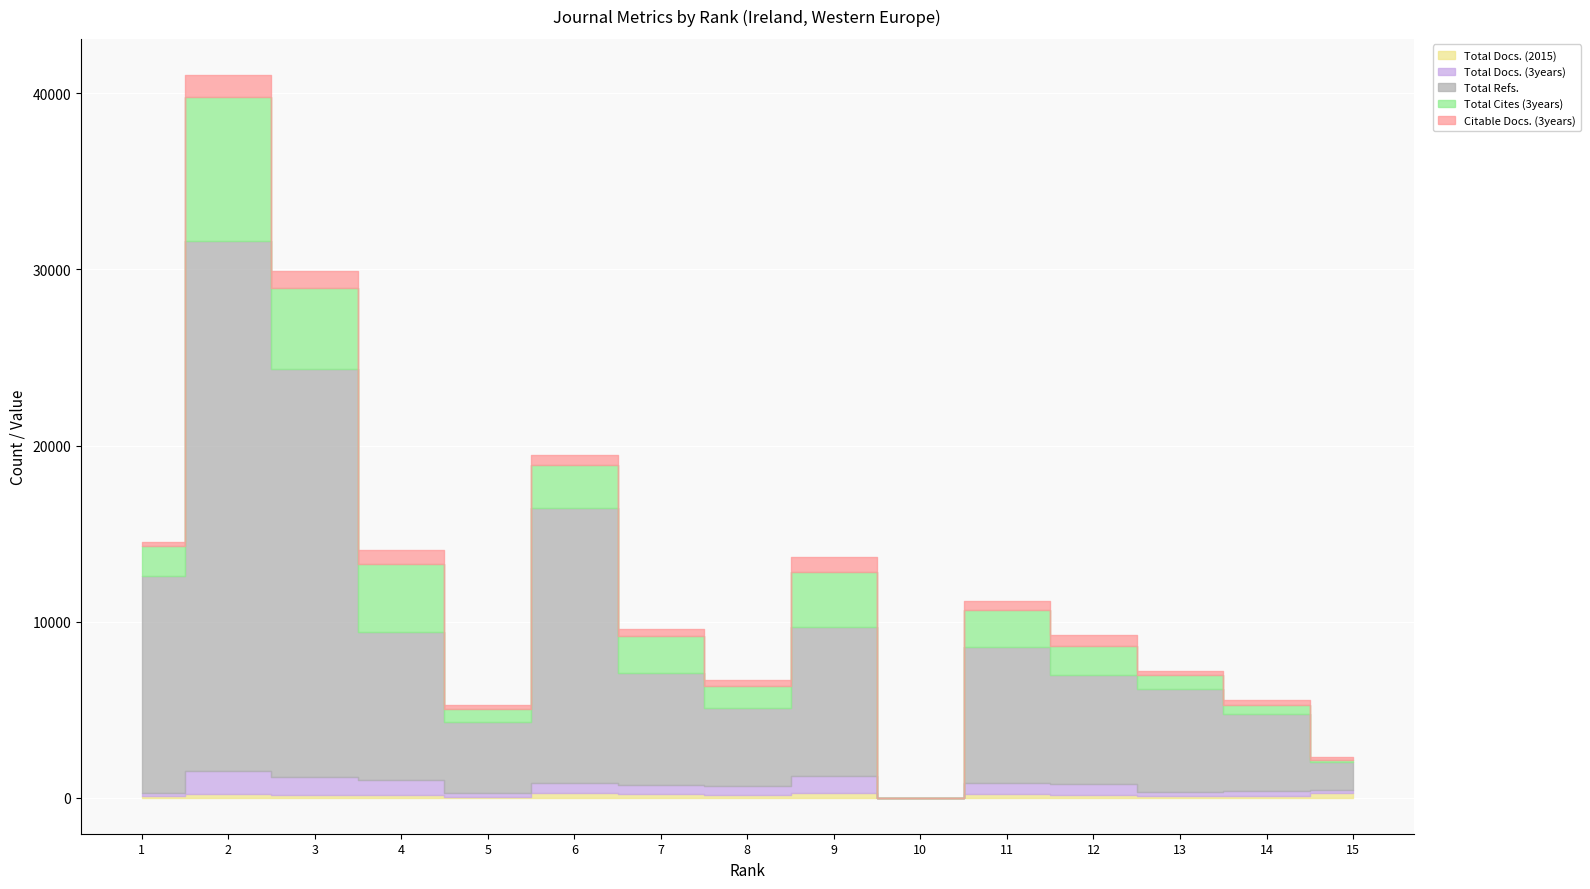

Reading left to right, extract all data points from this chart.

Total Docs. (2015): 1=77	2=216	3=166	4=148	5=56	6=243	7=189	8=151	9=282	10=0	11=212	12=160	13=81	14=83	15=266
Total Docs. (3years): 1=199	2=1280	3=989	4=839	5=200	6=583	7=515	8=483	9=933	10=0	11=594	12=614	13=261	14=291	15=189
Total Refs.: 1=12298	2=30148	3=23166	4=8406	5=4036	6=15602	7=6372	8=4443	9=8498	10=0	11=7768	12=6215	13=5826	14=4350	15=1561
Total Cites (3years): 1=1744	2=8141	3=4611	4=3883	5=748	6=2456	7=2109	8=1289	9=3079	10=0	11=2093	12=1631	13=776	14=545	15=118
Citable Docs. (3years): 1=195	2=1260	3=955	4=797	5=196	6=579	7=382	8=307	9=879	10=0	11=522	12=610	13=256	14=282	15=188